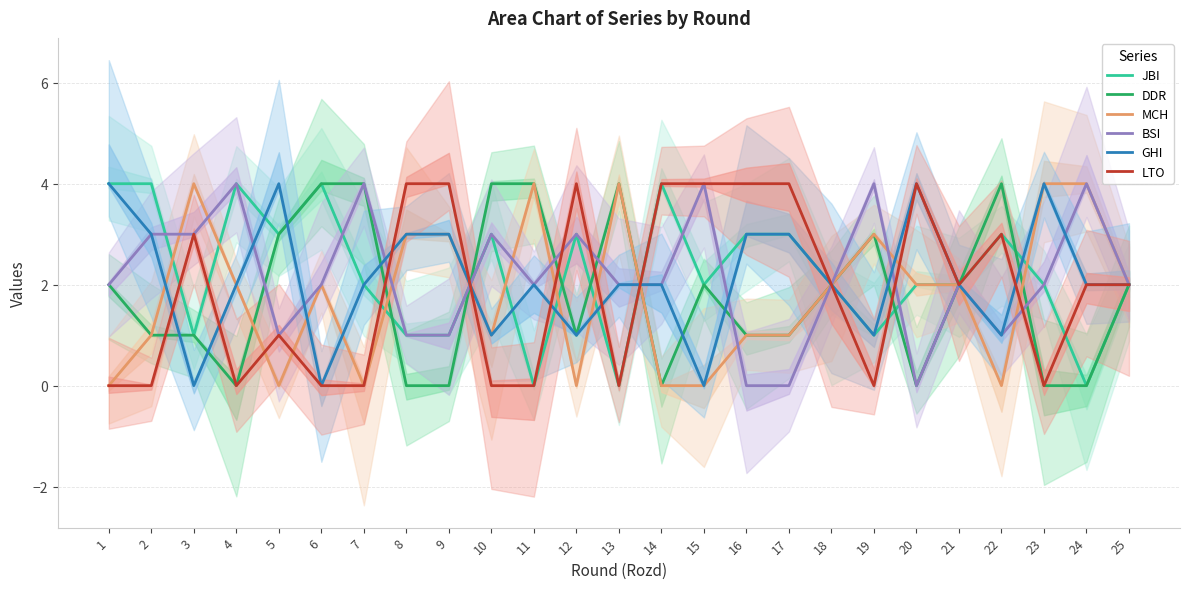

What is the difference between the maximum and second lowest values in the DDR series?

4